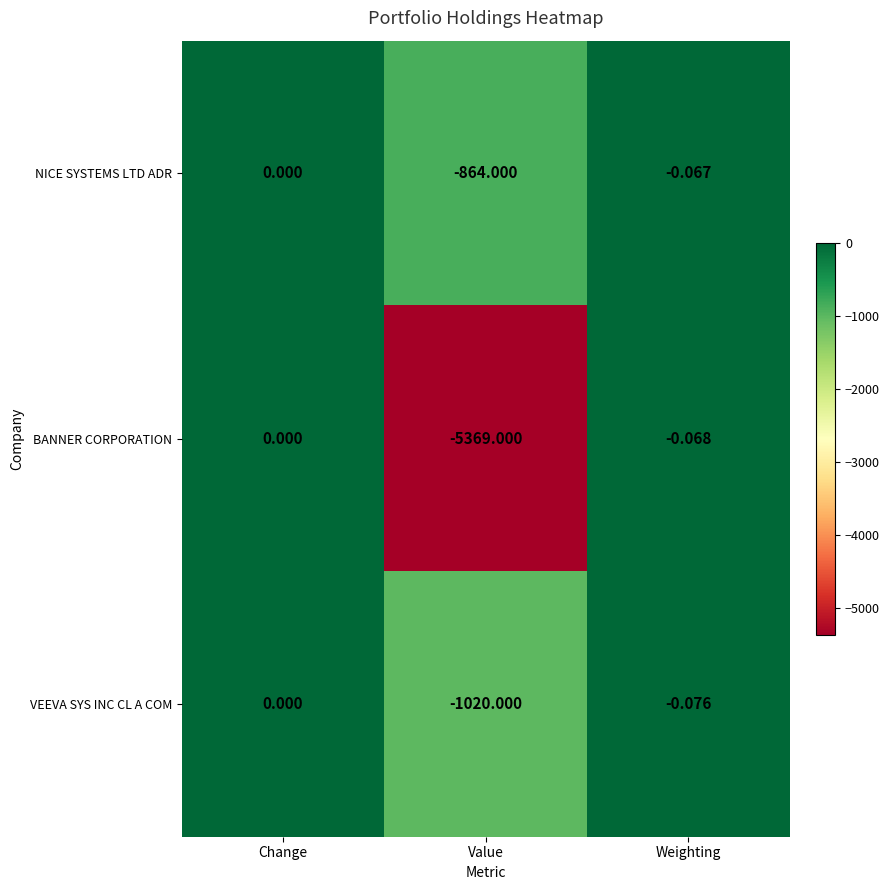

How many values in NICE SYSTEMS LTD ADR are below zero?

2